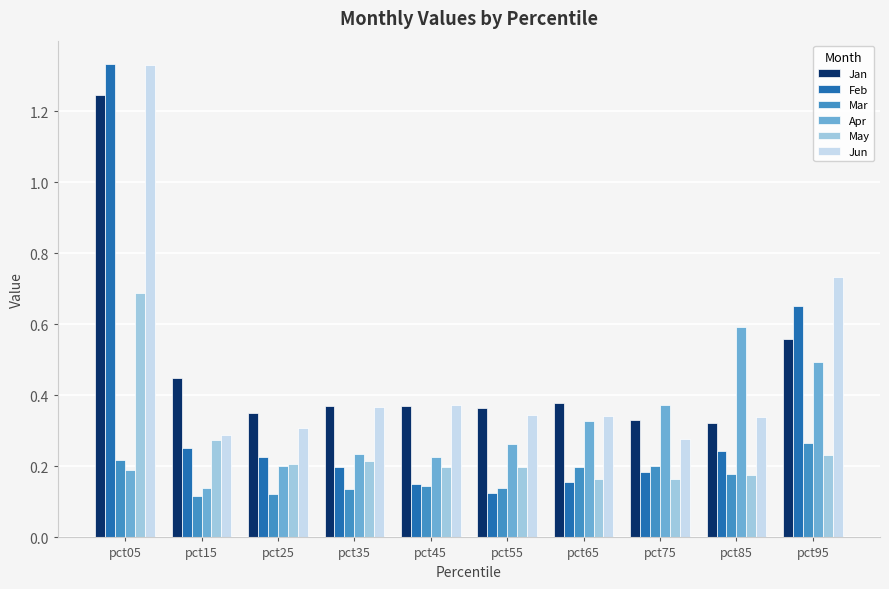

Which category has the highest value in the Mar series?

pct95